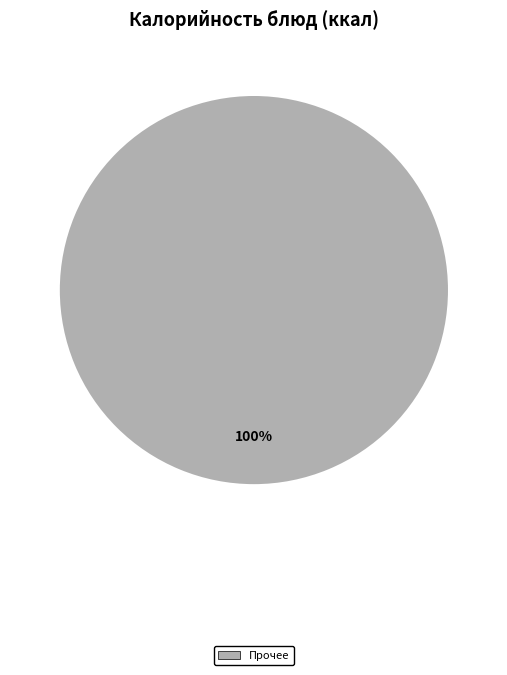

How many segments does this pie chart have?

1